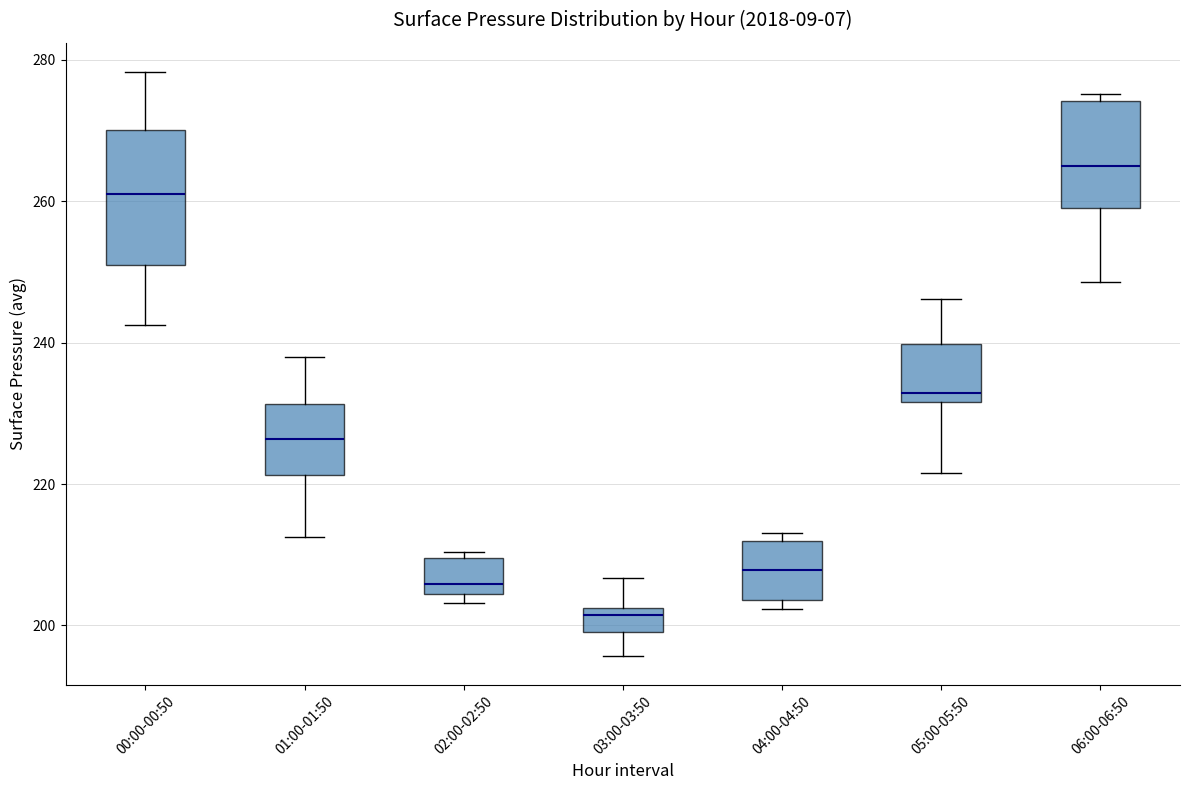

Reading left to right, transcribe this box plot: for each box, give where its median line is, the range the box spans, and where its two whiskers end, as read against the y-axis. The values are not printed on the chart, so give them approximately, as read against the axis.

00:00-00:50: median 262, box 250 to 270, whiskers 242 to 278
01:00-01:50: median 226, box 222 to 232, whiskers 212 to 238
02:00-02:50: median 206, box 204 to 210, whiskers 204 (just below the box's lower edge) to 210 (just above the box's upper edge)
03:00-03:50: median 202 (just below the box's upper edge), box 200 to 202, whiskers 196 to 206
04:00-04:50: median 208, box 204 to 212, whiskers 202 to 214
05:00-05:50: median 232 (just above the box's lower edge), box 232 to 240, whiskers 222 to 246
06:00-06:50: median 264, box 258 to 274, whiskers 248 to 276